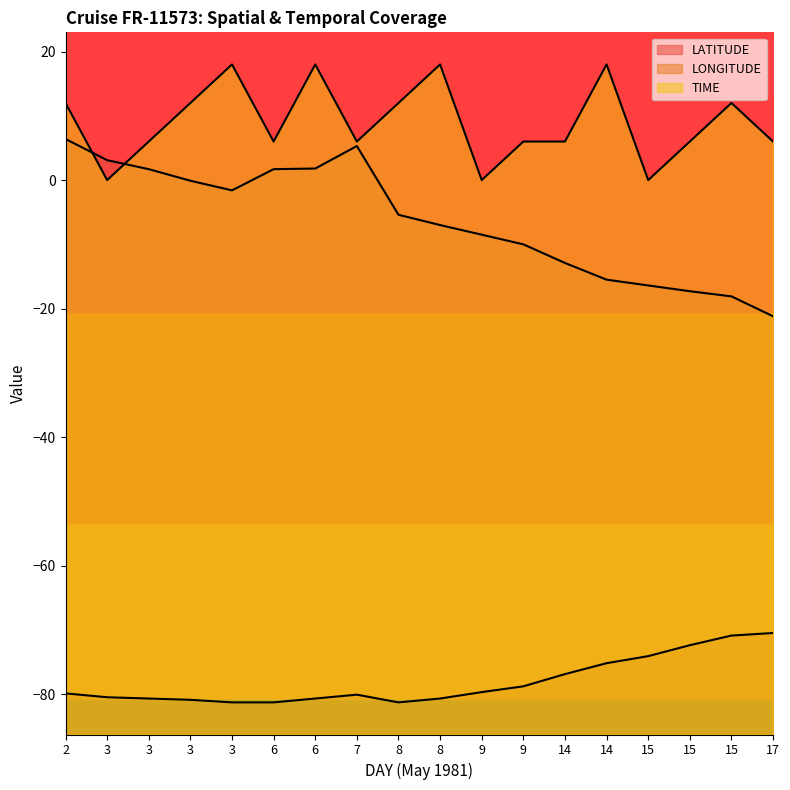

What is the smallest value displayed?

-81.3